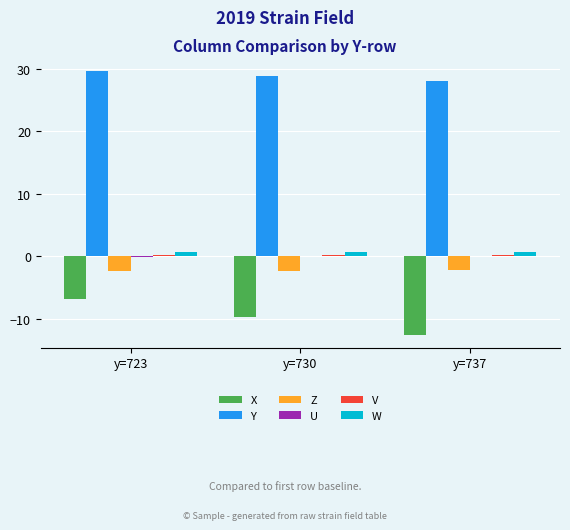

What is the sum of all Y values?

86.7